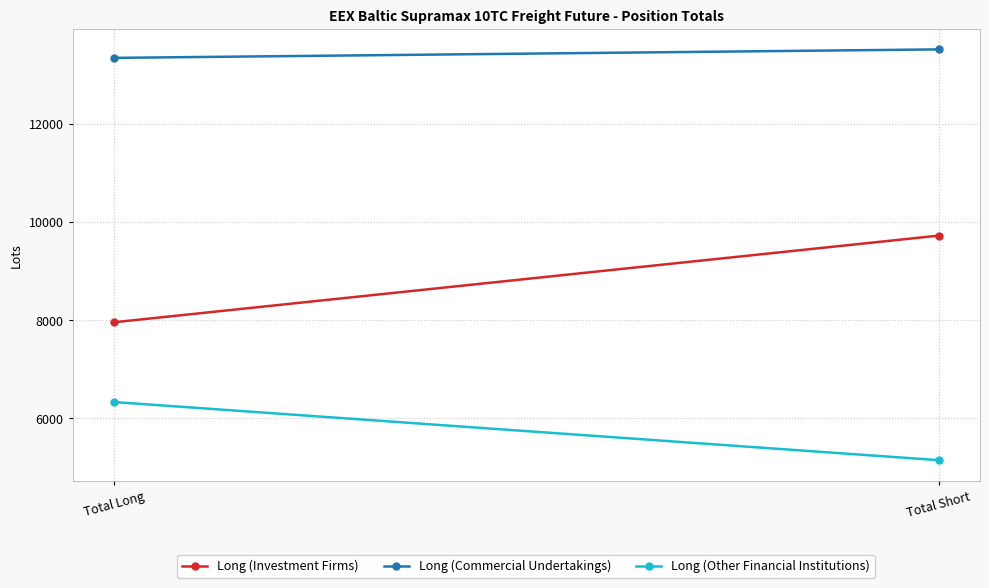

Rank the series by their maximum value, from highest to lowest.

Long (Commercial Undertakings), Long (Investment Firms), Long (Other Financial Institutions)